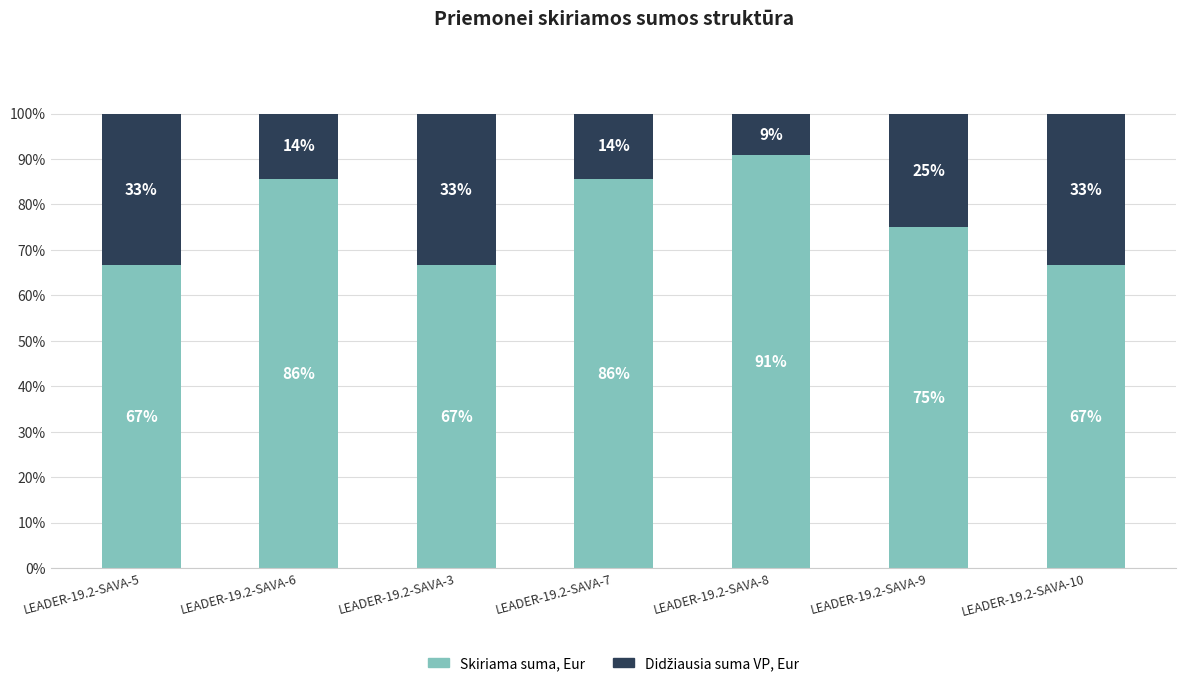

At which label does Skiriama suma, Eur first exceed 74?

LEADER-19.2-SAVA-6